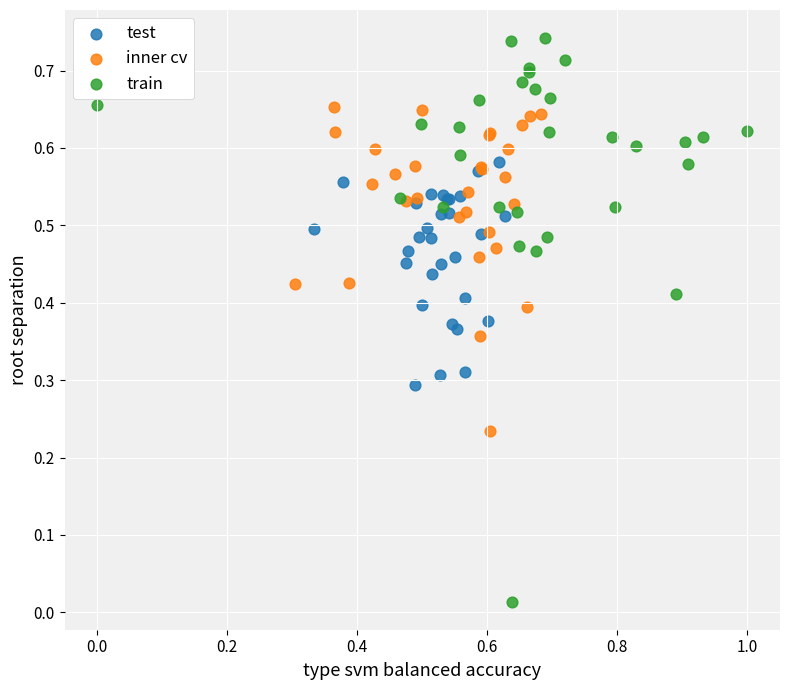

What are all the series names shown in the legend?

test, inner cv, train